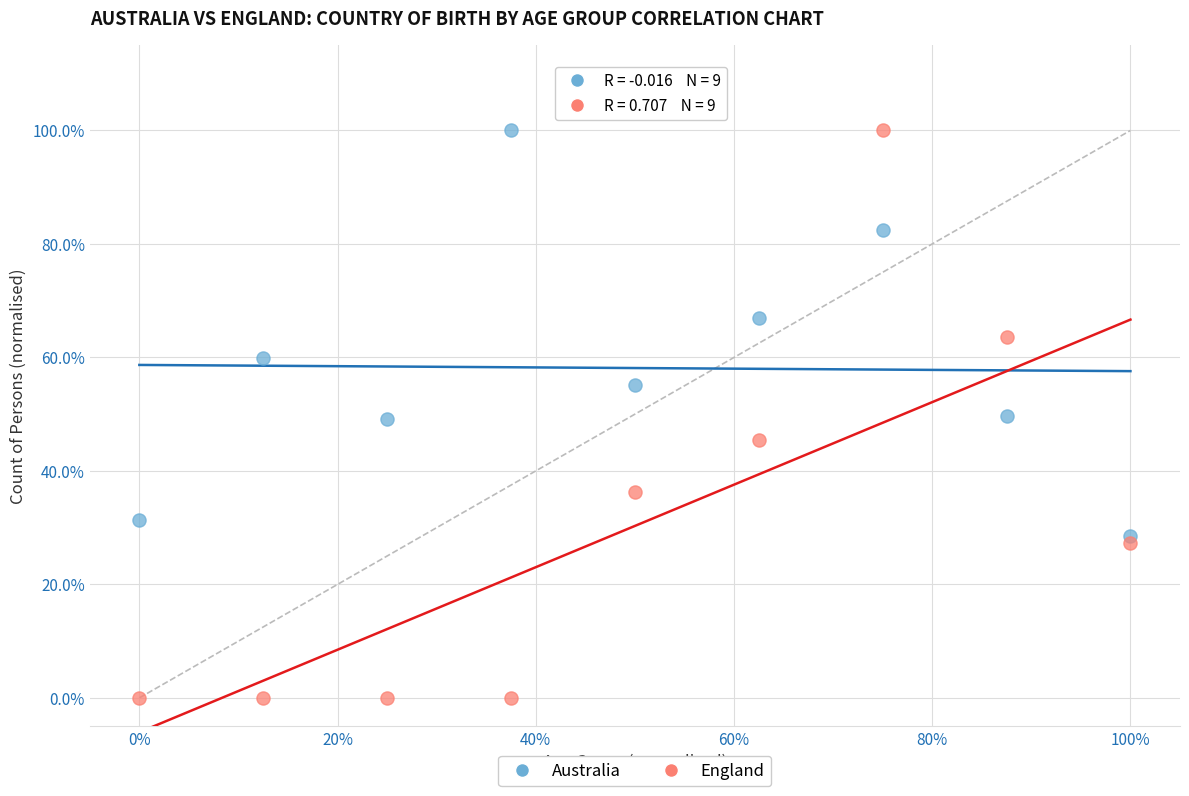

What are all the series names shown in the legend?

Australia, England